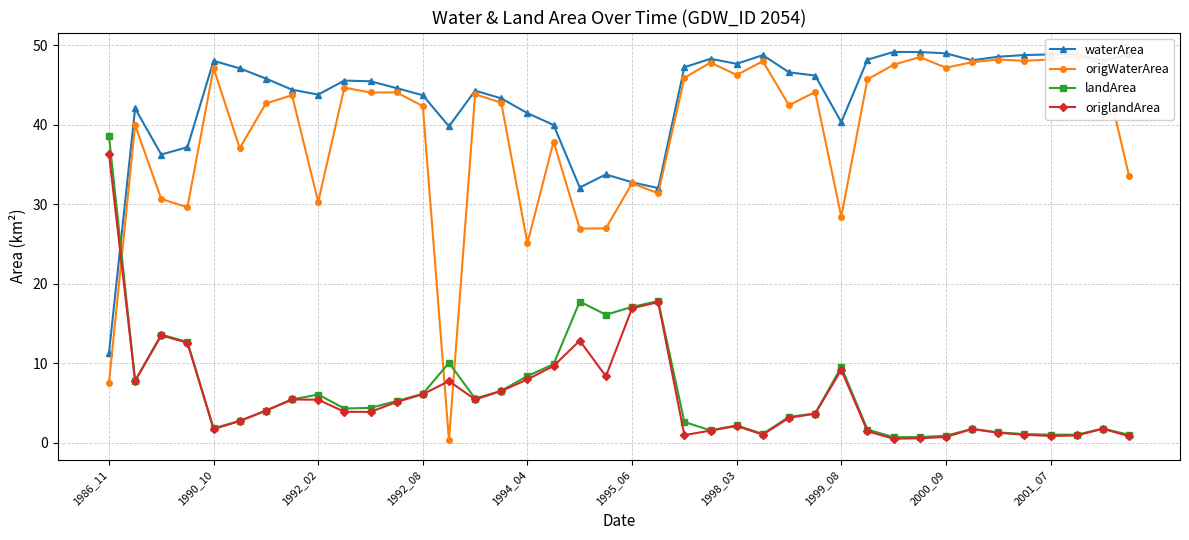

True or false: landArea and origlandArea intersect in this chart.

False